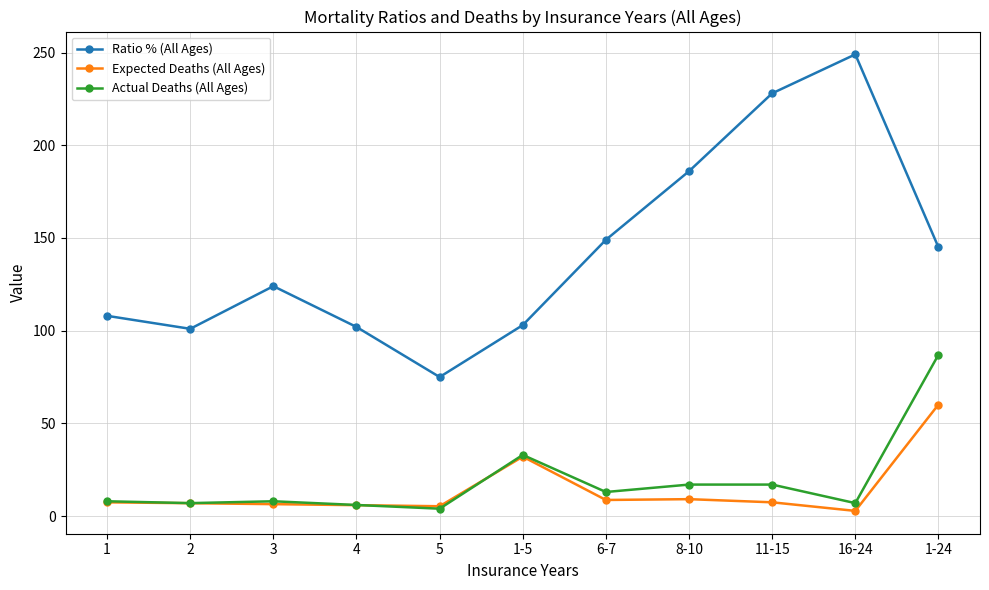

At which category does the chart reach its peak across all series?

16-24